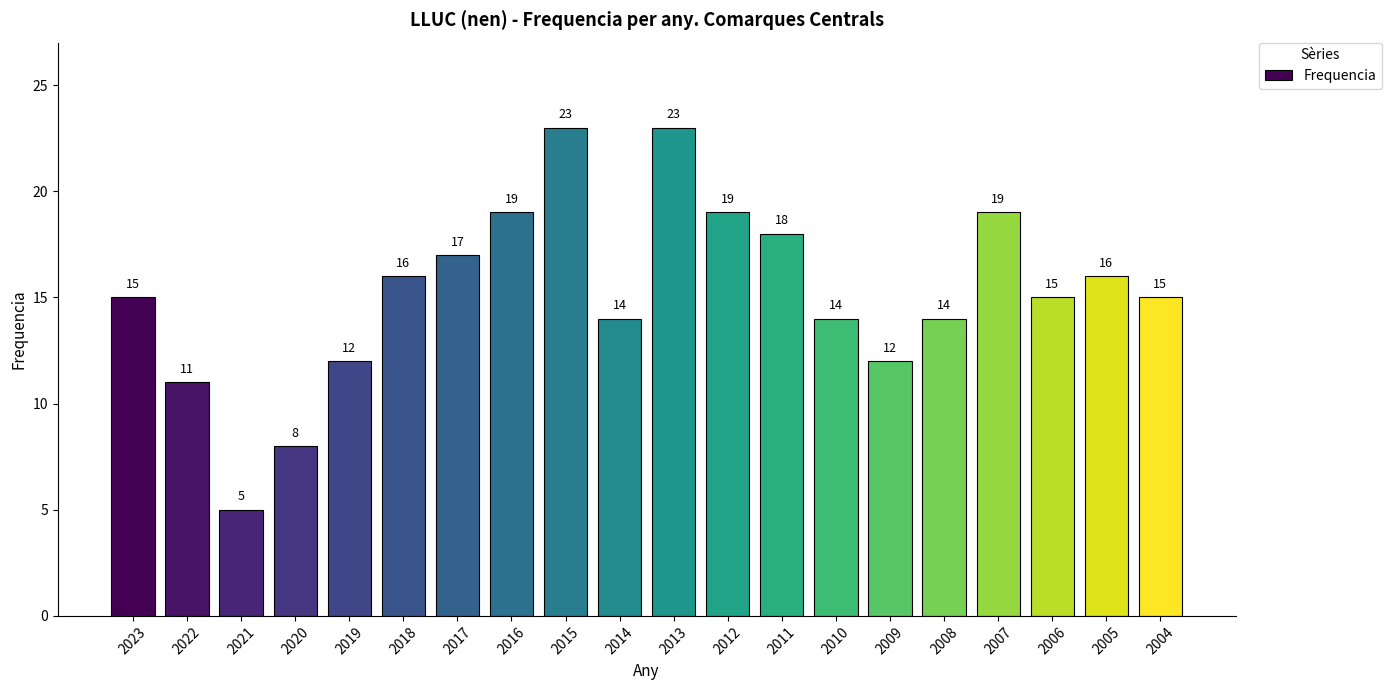

Reading left to right, transcribe all the data shown in this chart.

15	11	5	8	12	16	17	19	23	14	23	19	18	14	12	14	19	15	16	15